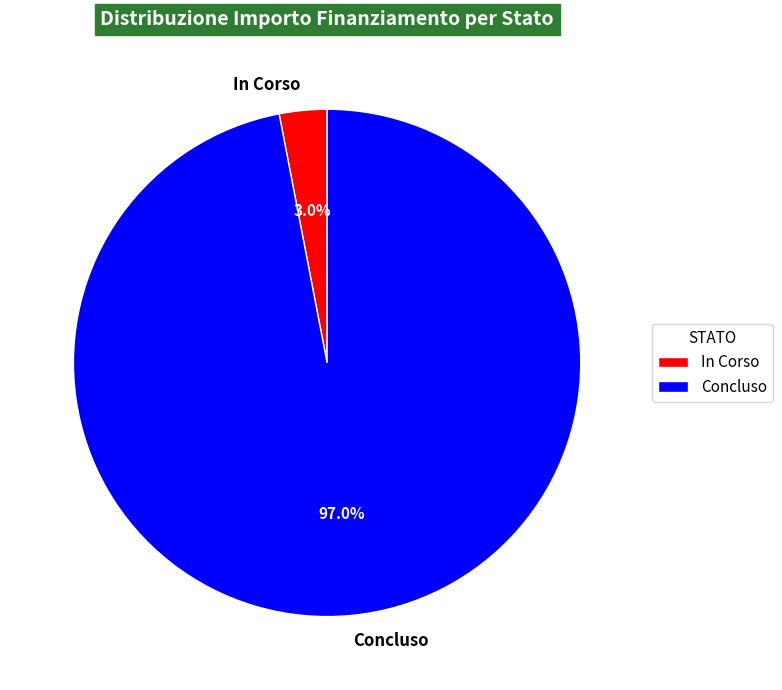

Rank the categories by value from highest to lowest.

Concluso, In Corso